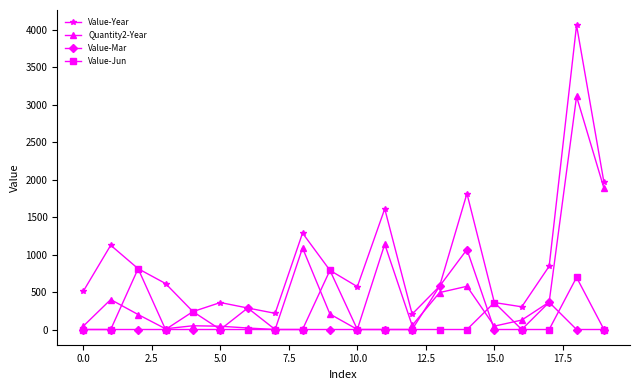

True or false: Quantity2-Year has more than 0 interior local peaks.

True